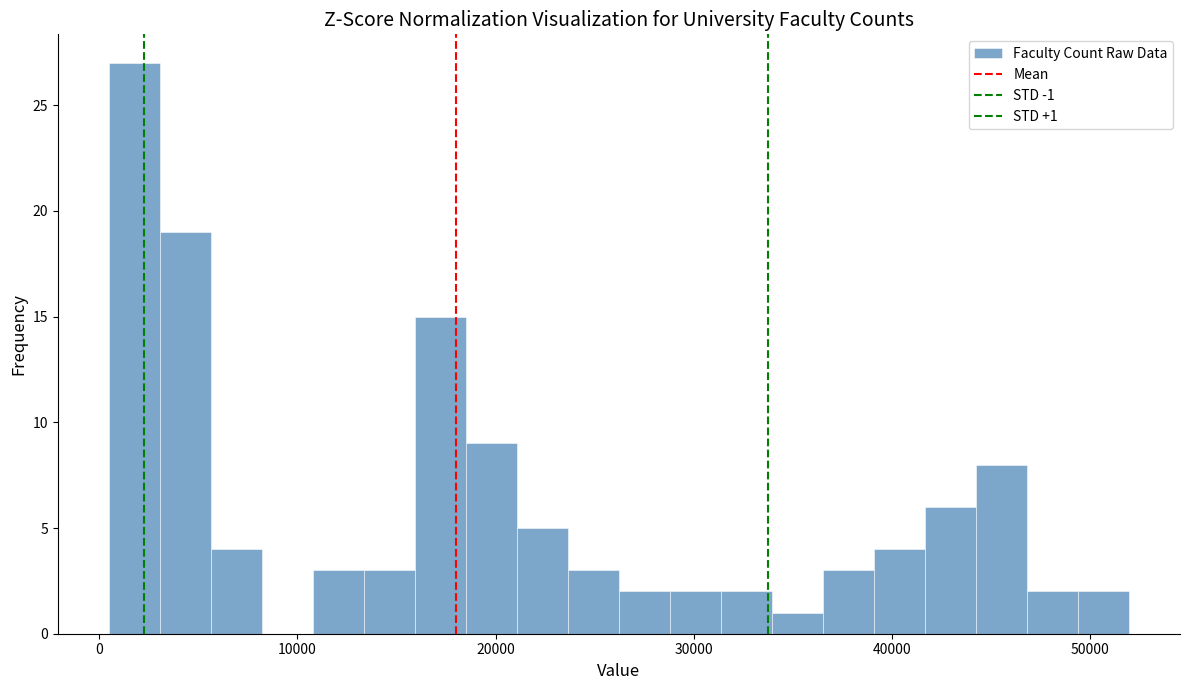

Around what value on the x-axis is the tallest bar? Give the approximate position of its centre, as read against the axis.

2000